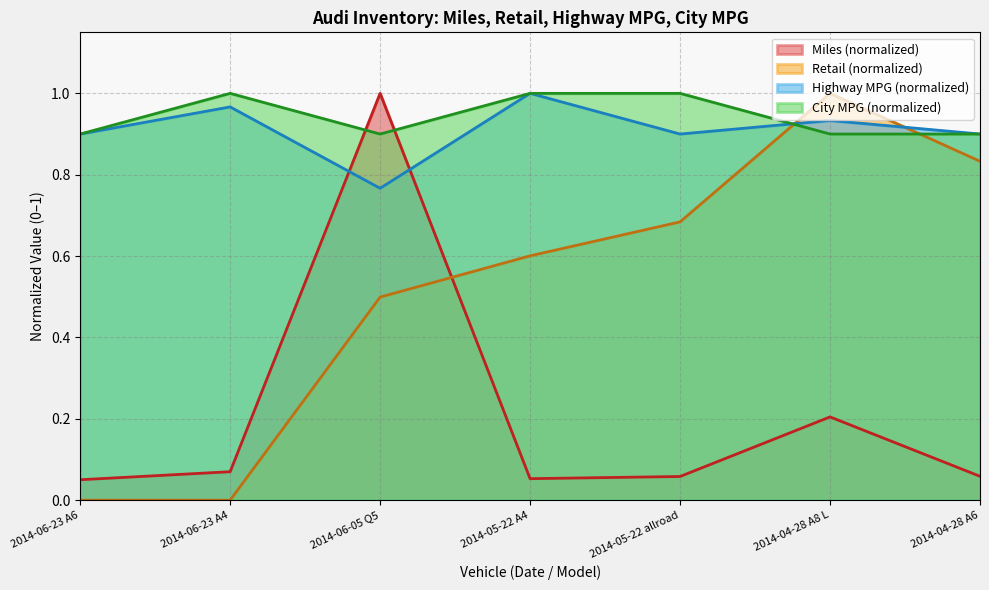

How many series are shown in this chart?

4